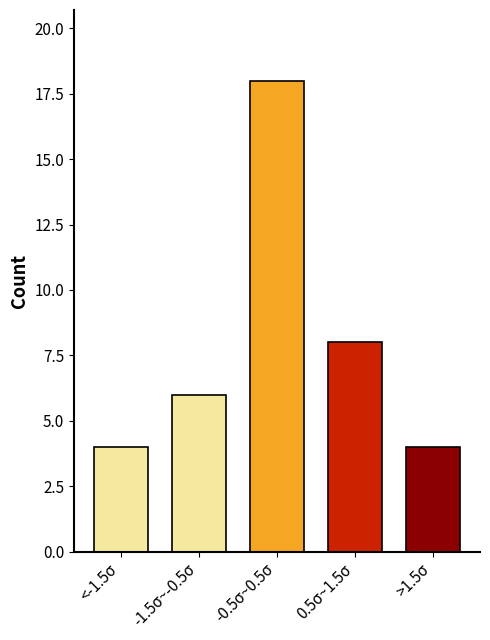

Reading left to right, what are all the values shown in this chart?

<-1.5σ=4	-1.5σ~-0.5σ=6	-0.5σ~0.5σ=18	0.5σ~1.5σ=8	>1.5σ=4